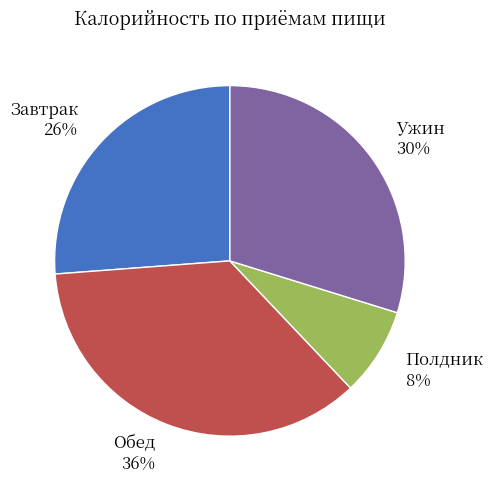

What percentage is the Завтрак 26% slice, to the nearest percent?

26%